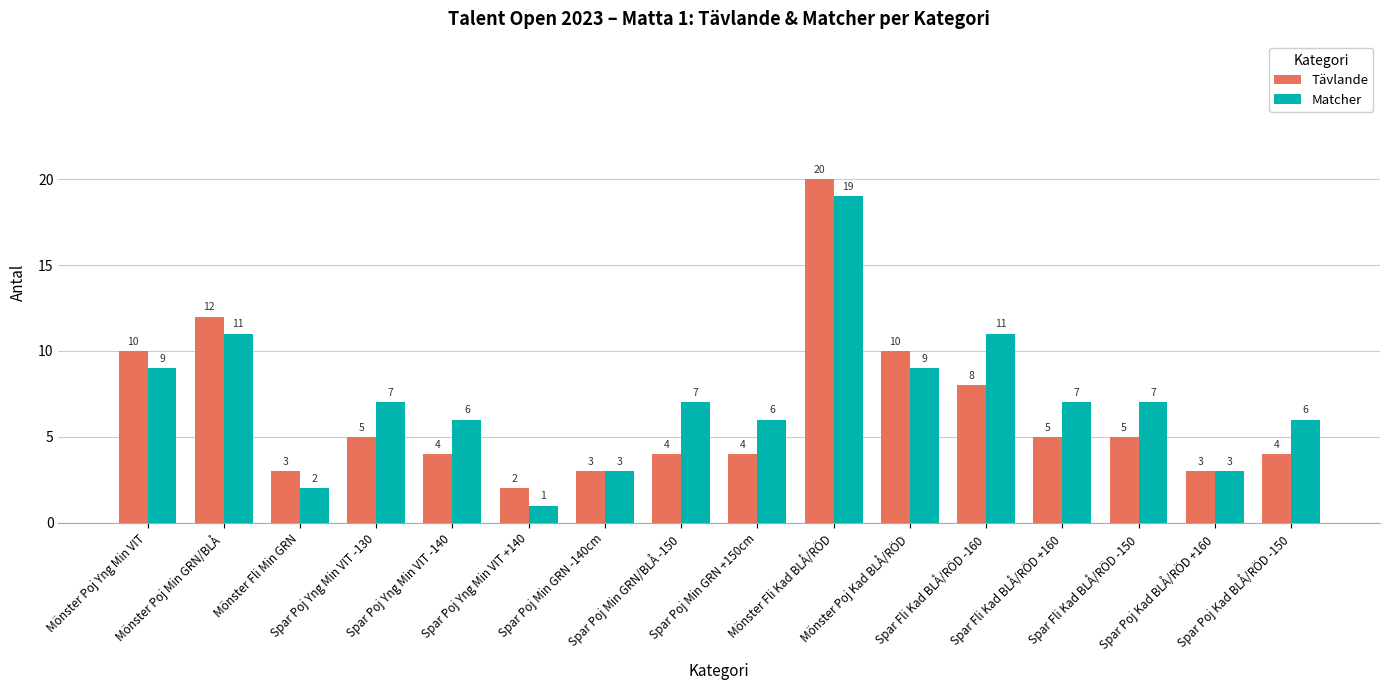

What is the total value across all series at Mönster Fli Kad BLÅ/RÖD?

39